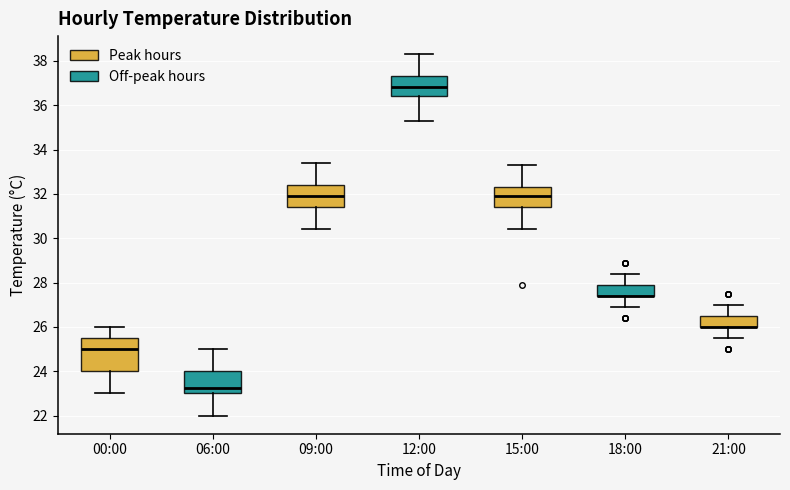

Reading left to right, transcribe this box plot: for each box, give where its median line is, the range the box spans, and where its two whiskers end, as read against the y-axis. The values are not printed on the chart, so give them approximately, as read against the axis.

00:00: median 25.0, box 24.0 to 25.6, whiskers 23.0 to 26.0
06:00: median 23.2, box 23.0 to 24.0, whiskers 22.0 to 25.0
09:00: median 32.0, box 31.4 to 32.4, whiskers 30.4 to 33.4
12:00: median 36.8, box 36.4 to 37.4, whiskers 35.4 to 38.4
15:00: median 32.0, box 31.4 to 32.4, whiskers 30.4 to 33.4
18:00: median 27.4 (drawn on the box's lower edge), box 27.4 to 28.0, whiskers 27.0 to 28.4
21:00: median 26.0 (drawn on the box's lower edge), box 26.0 to 26.6, whiskers 25.6 to 27.0